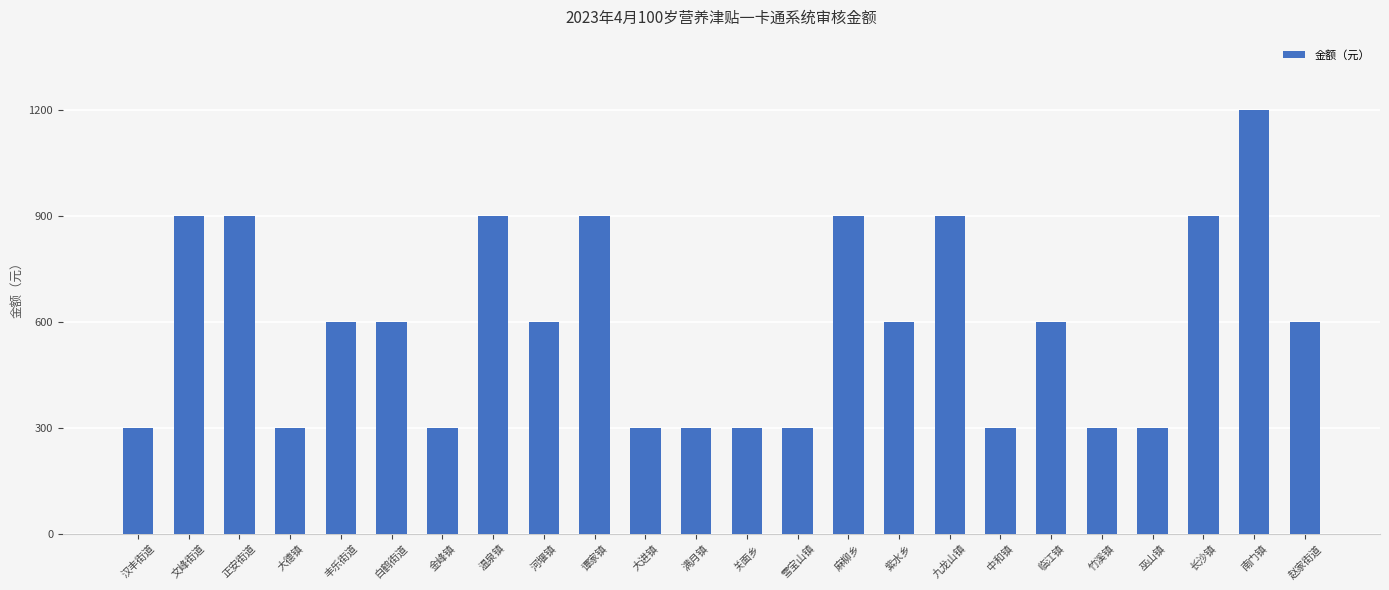

Are the bars grouped side by side (vs. stacked)?

No